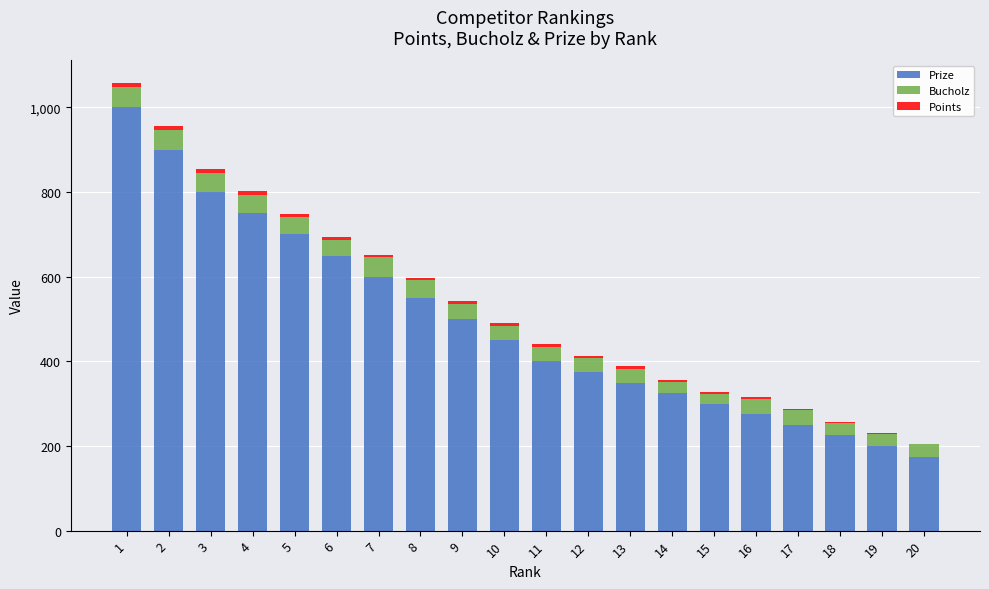

The value of Prize at 5 is 700. True or false?

True